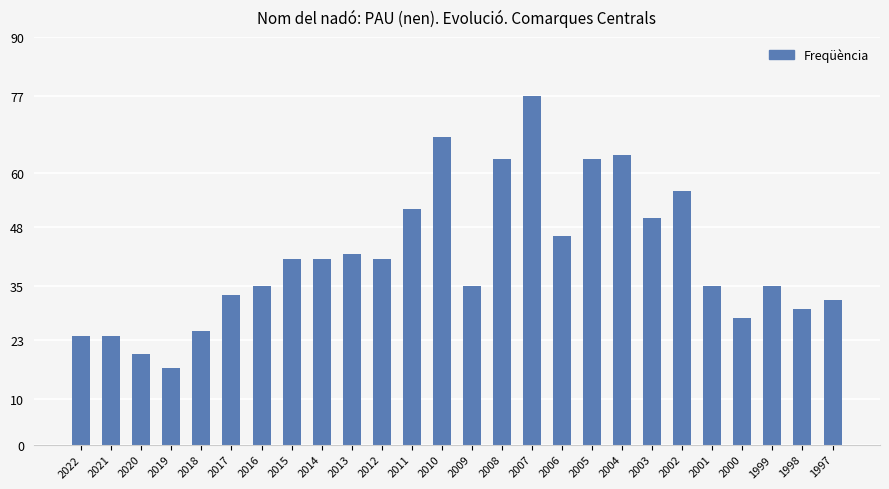

What is the sum of all values?

1077